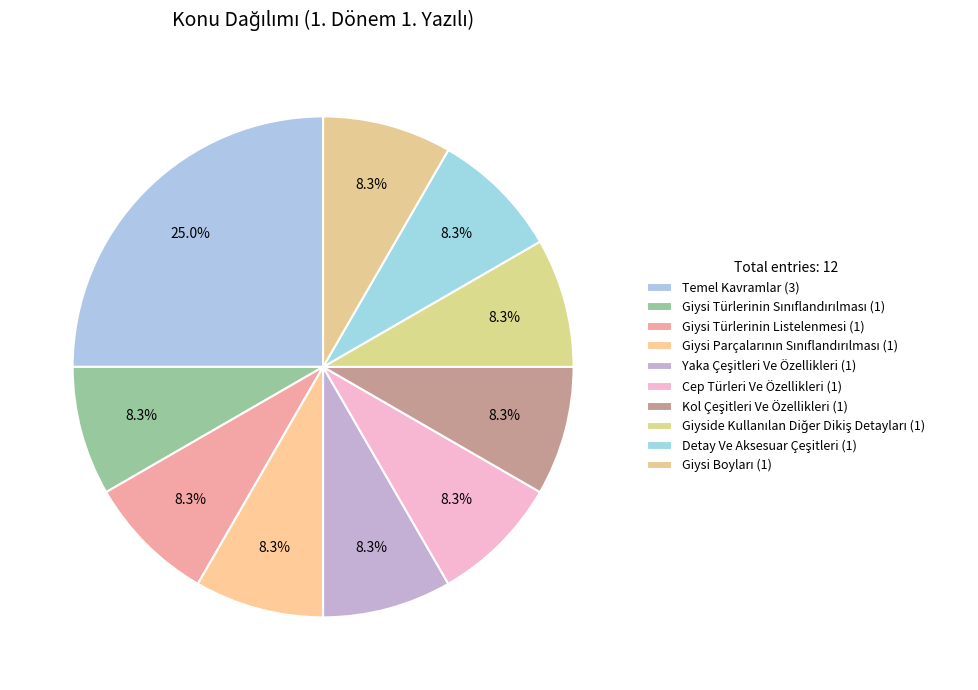

Does Giysi Türlerinin Sınıflandırılması represent more than half of the total?

No